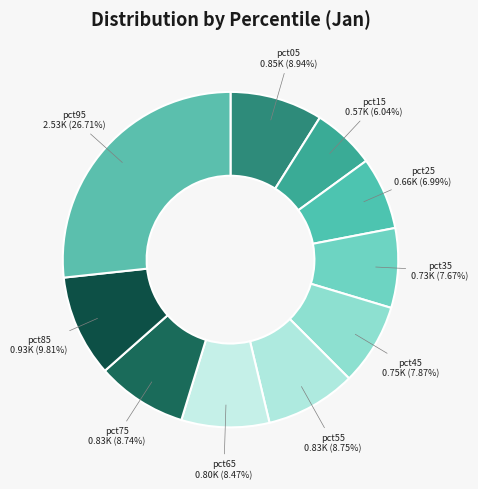

What is the smallest slice in the pie chart?

pct15